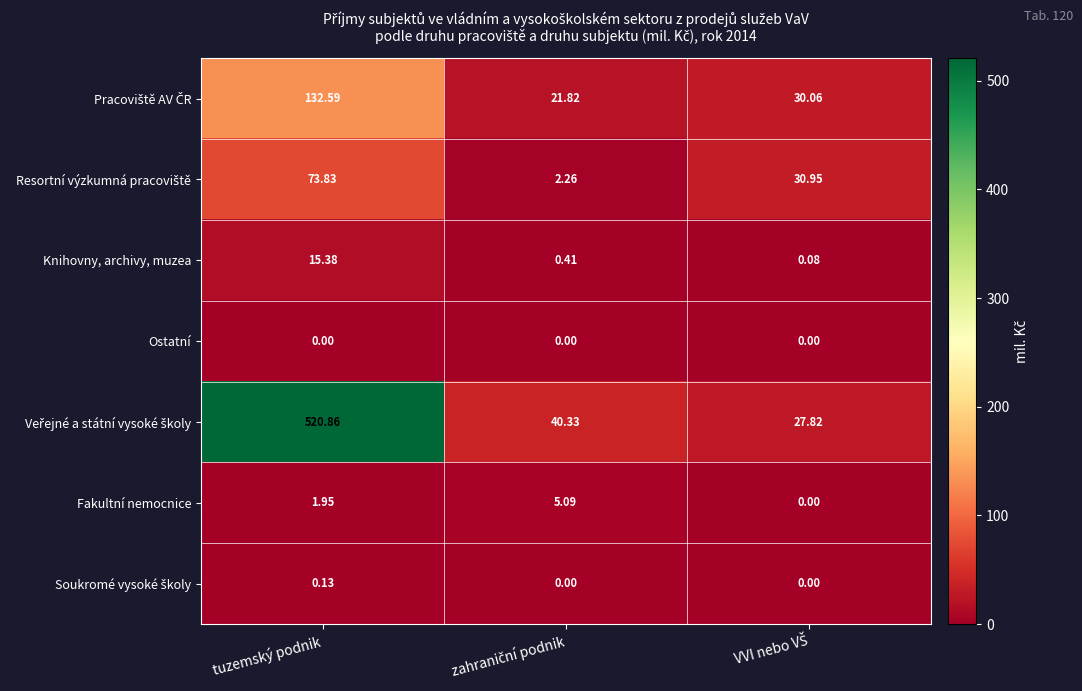

Which category has the highest value across all series?

tuzemský podnik